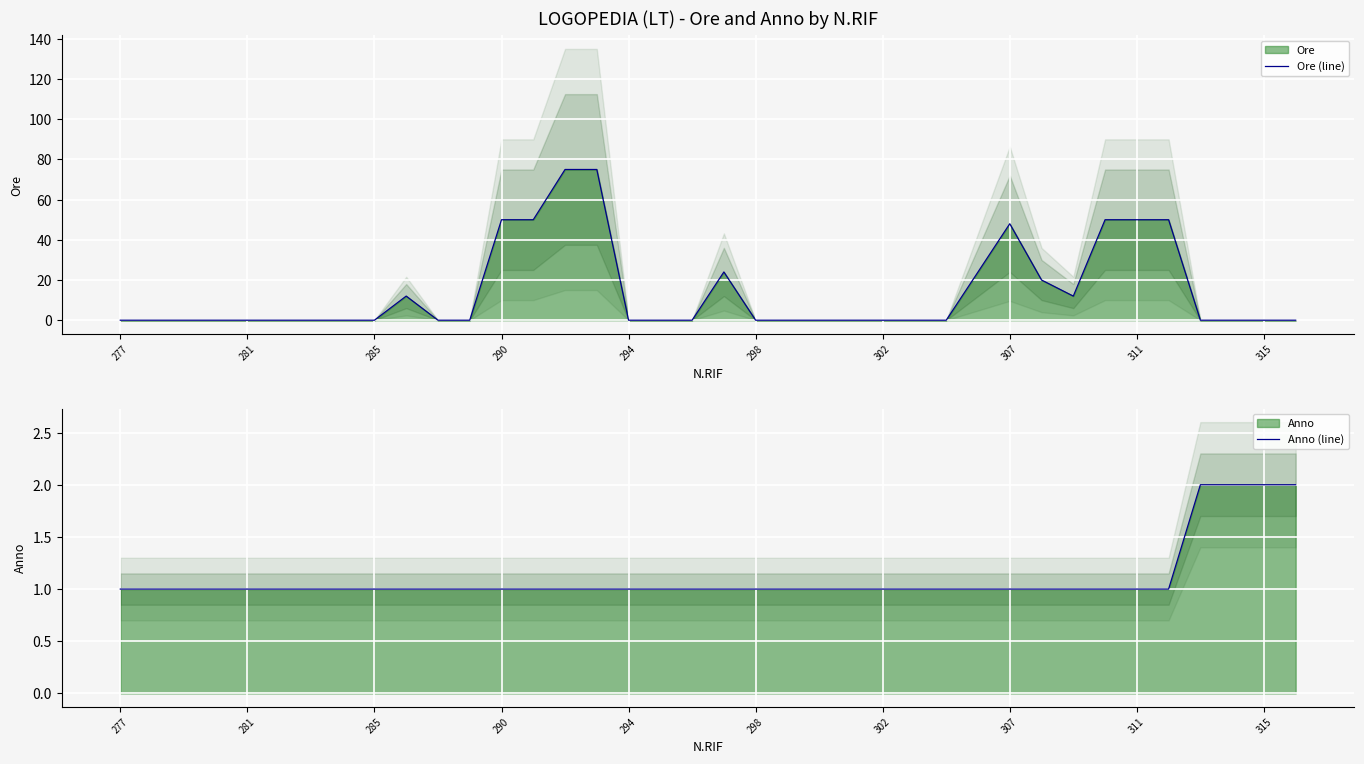

How many intersections are there between Anno (line) and Ore (line)?

8